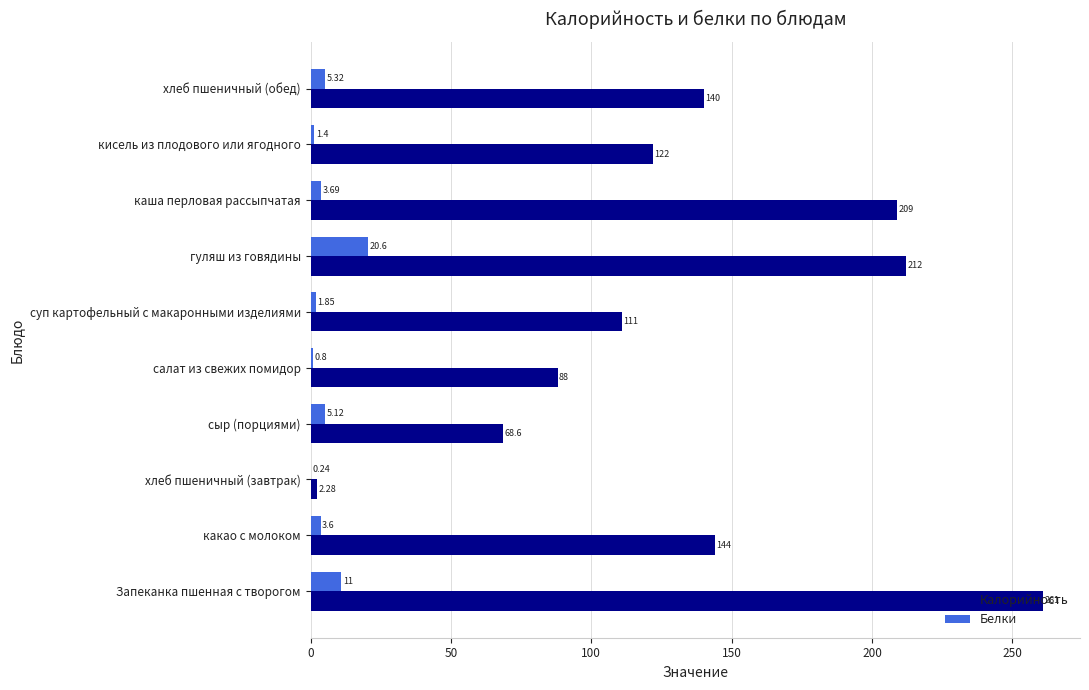

Where is Калорийность nearest to the value 131?

кисель из плодового или ягодного